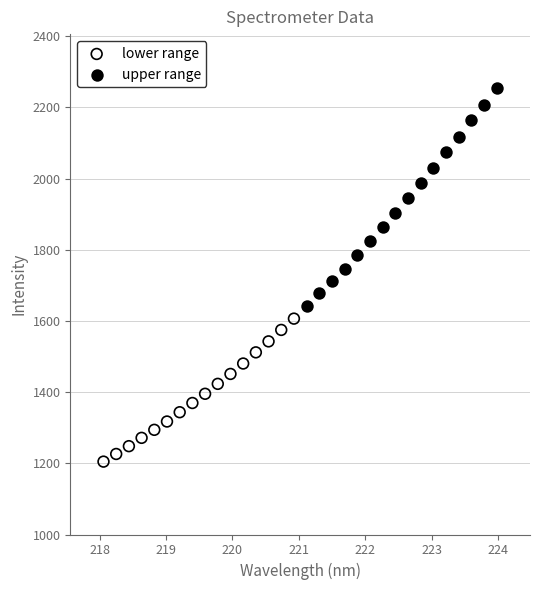

Which series contains the lowest Y value?

lower range